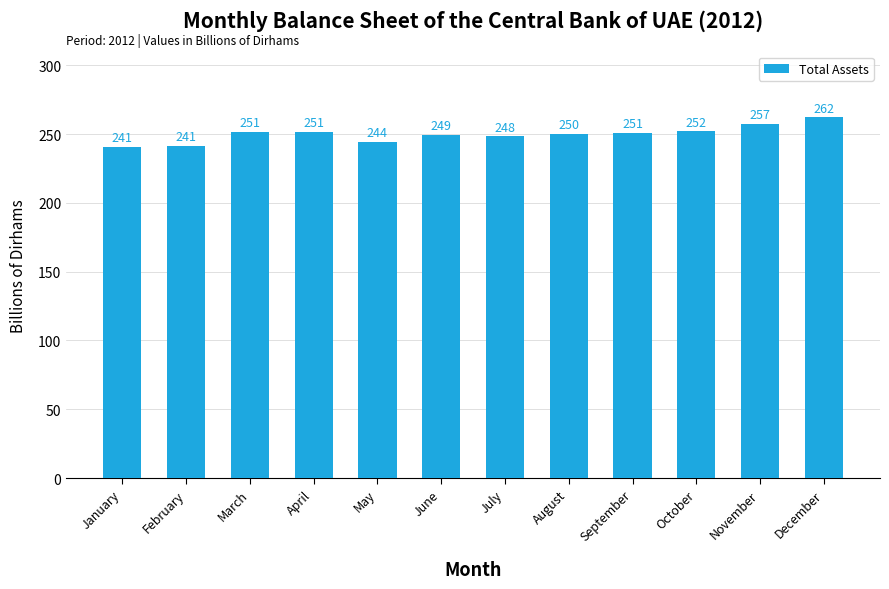

What is the difference between the values at November and December?

4.7